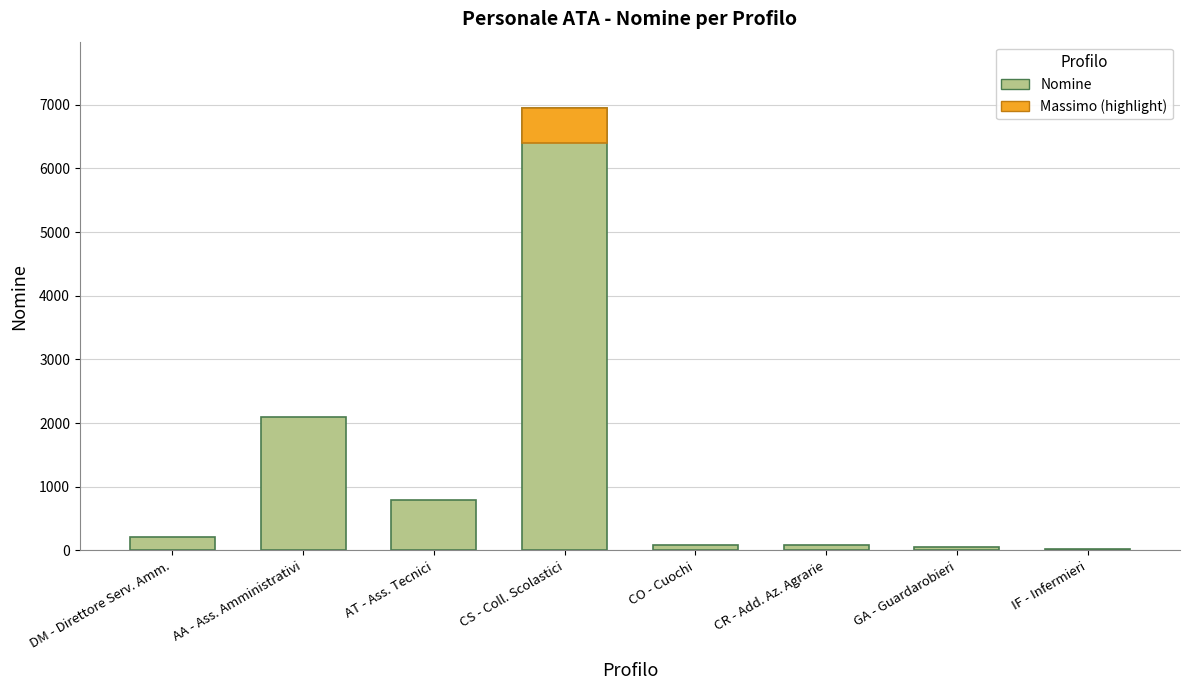

True or false: the data shows 3212 at AA - Ass. Amministrativi.

False